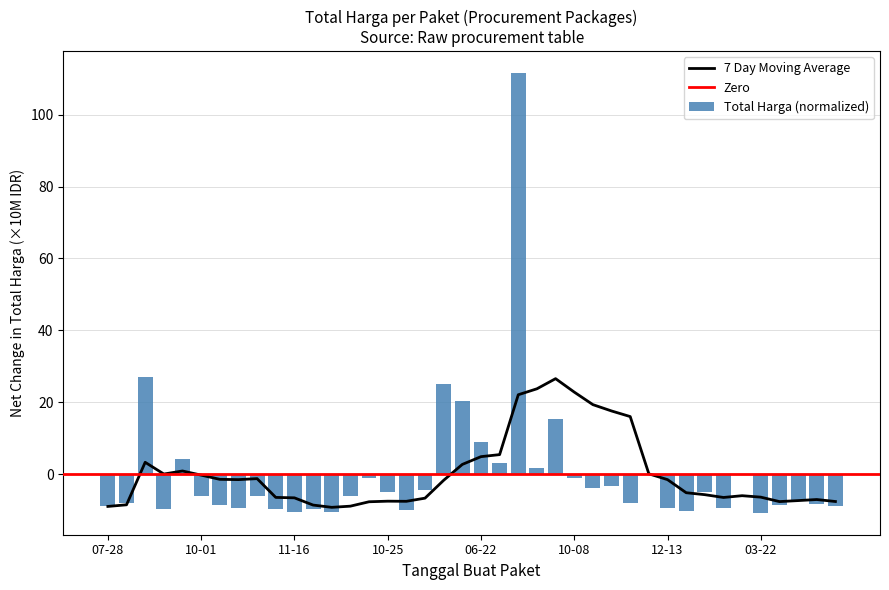

True or false: the data shows -18.2 at 2022-11-22.

False